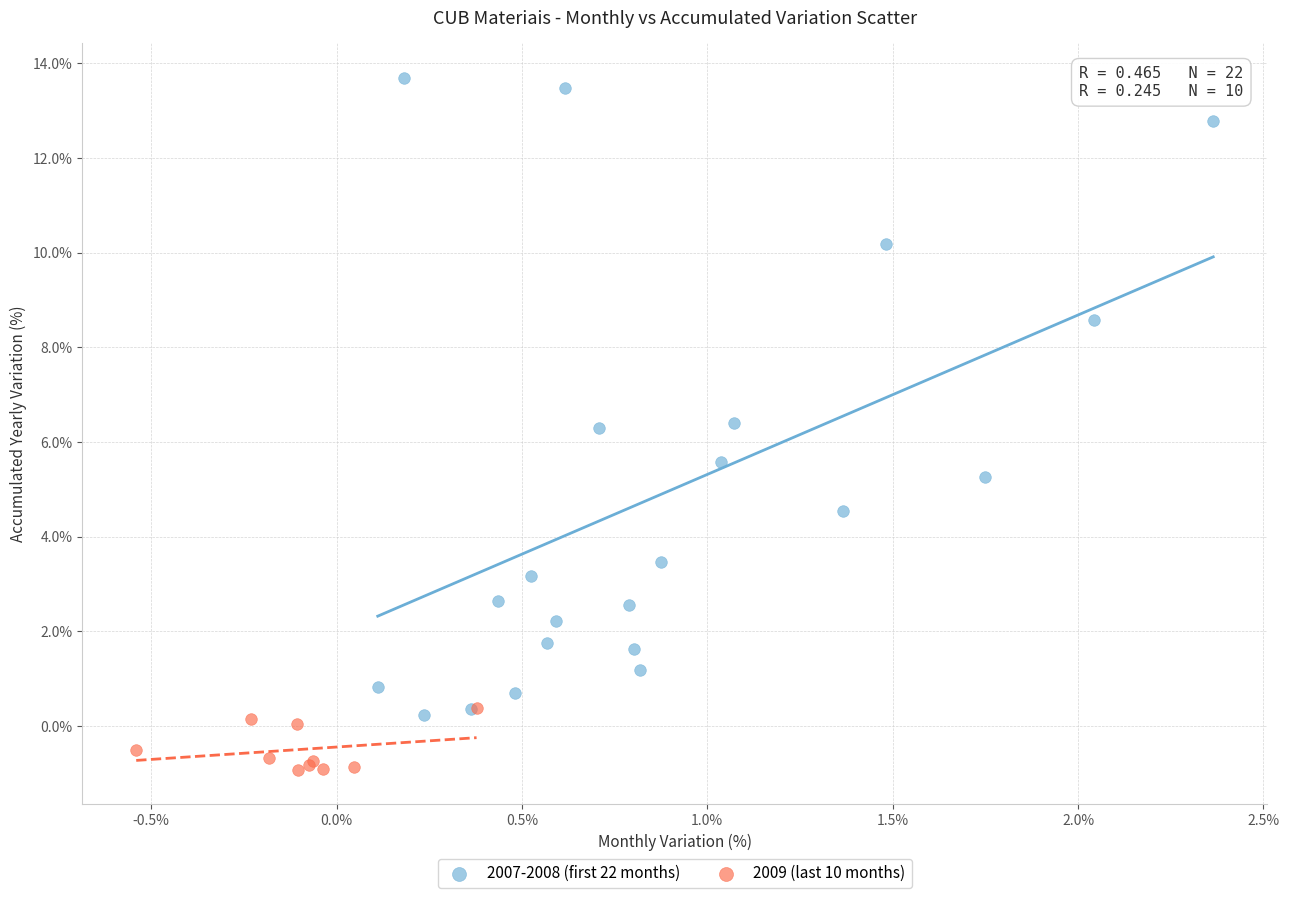

Which series has the largest Y range (max minus min)?

2007-2008 (first 22 months)